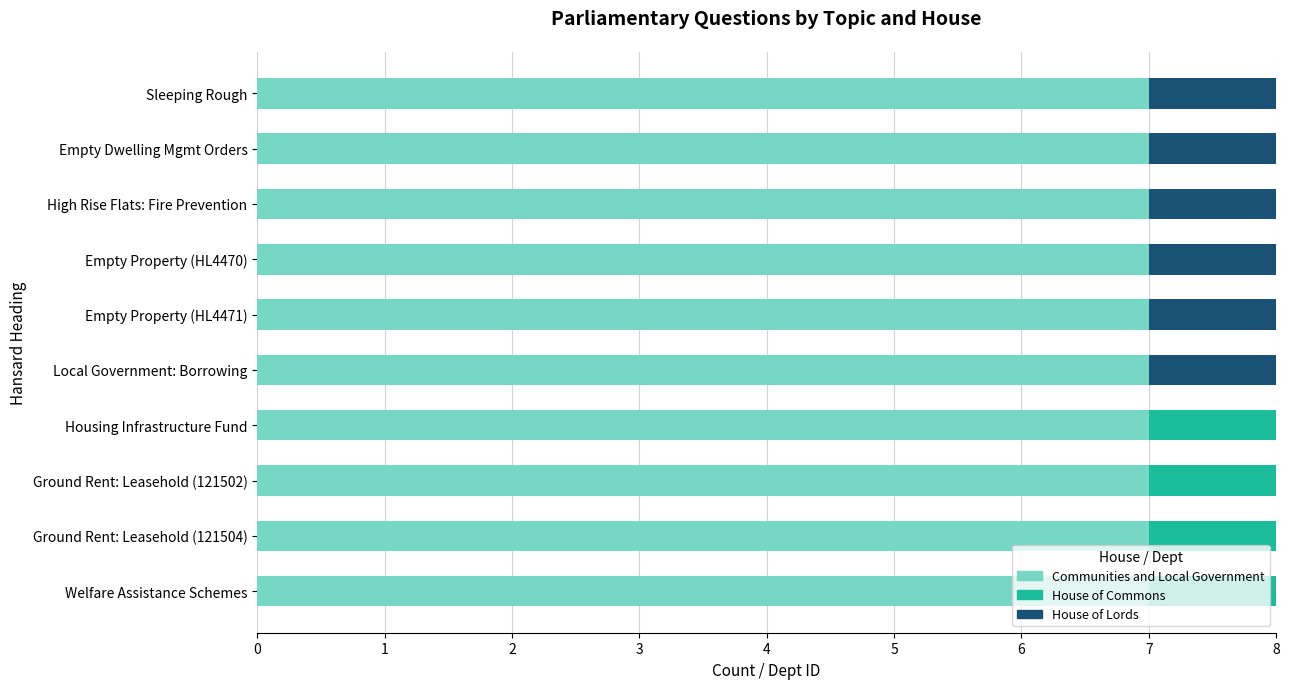

What is the total value across all series at Local Government: Borrowing?

8